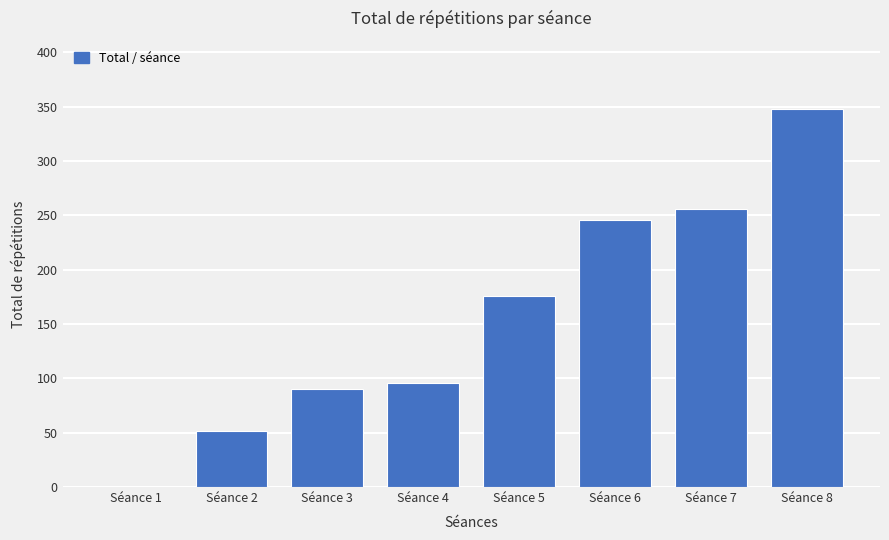

At which category does the chart reach its peak across all series?

Séance 8